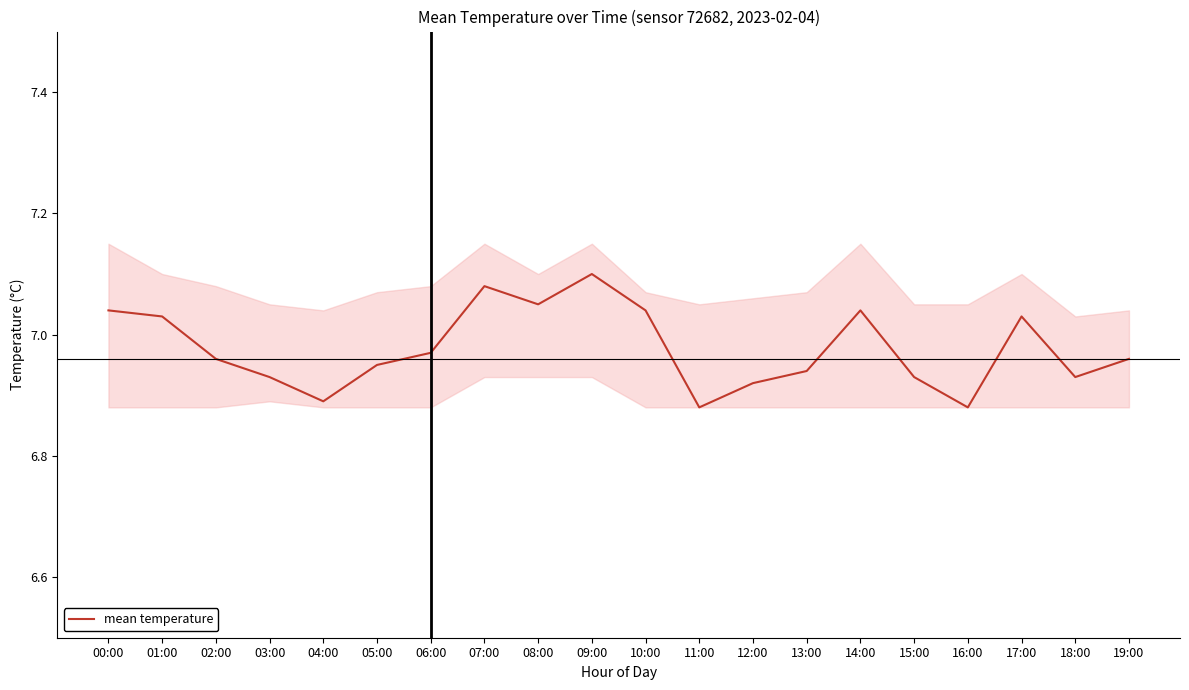

Rank the categories by value from lowest to highest.

11:00, 16:00, 04:00, 12:00, 03:00, 15:00, 18:00, 13:00, 05:00, 02:00, 19:00, 06:00, 01:00, 17:00, 00:00, 10:00, 14:00, 08:00, 07:00, 09:00